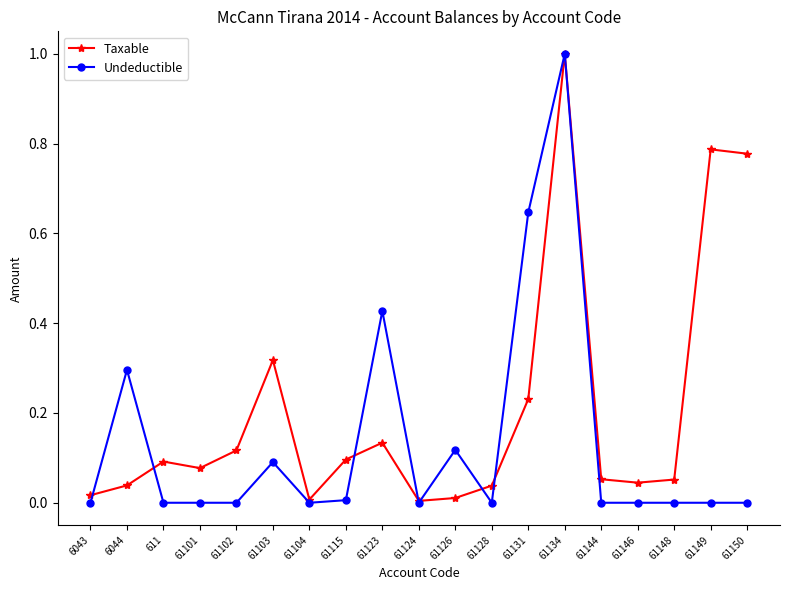

The Undeductible series shows -0.5 at 61146. True or false?

False